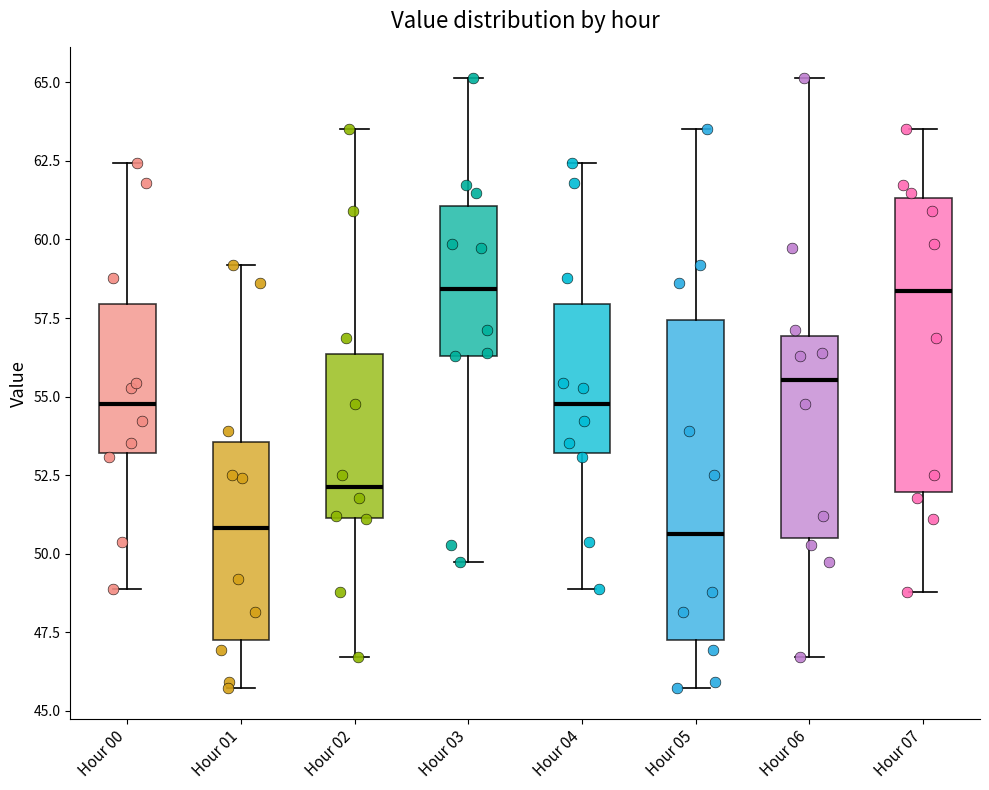

Which box is the tallest, from its lower edge to its upper edge?

Hour 05